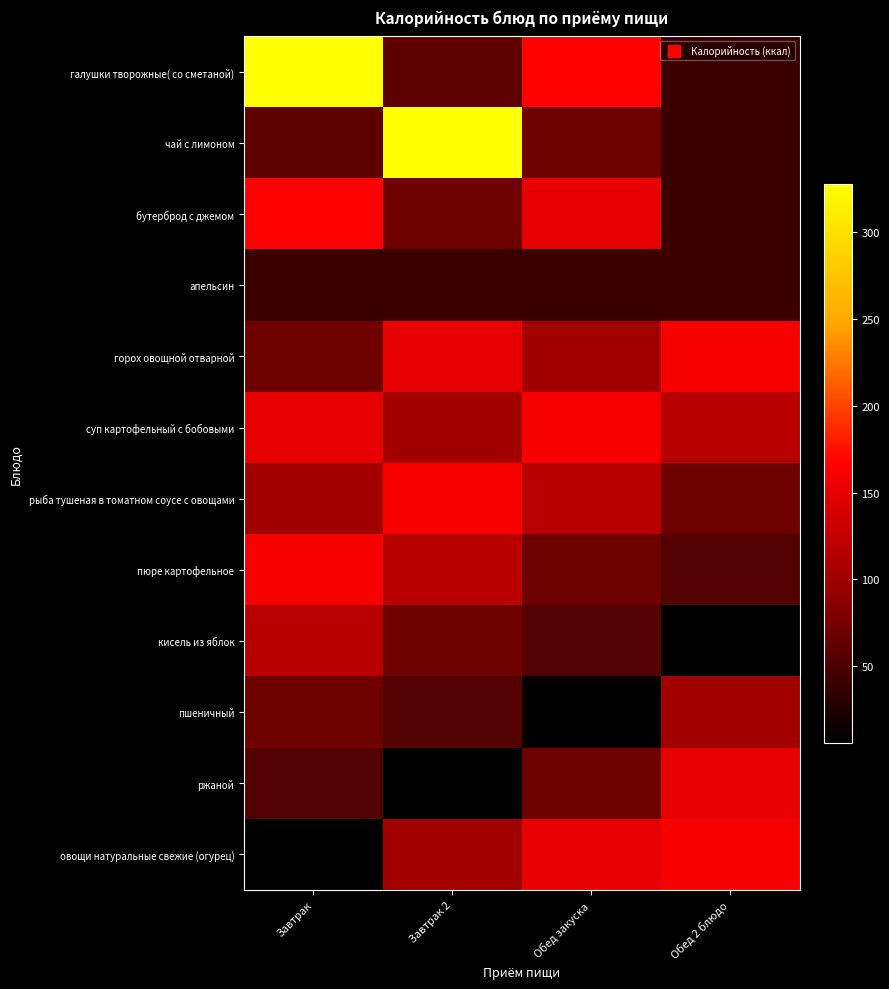

What is the greatest value displayed?

327.8